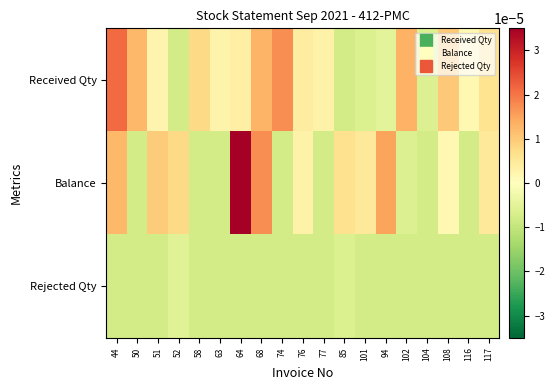

Which series has the largest range (max minus min)?

Balance